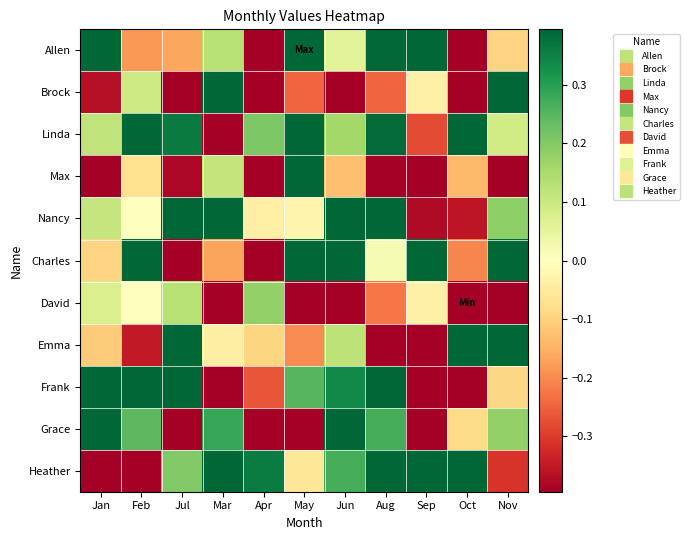

At which category is the sum across all series the highest?

Jun